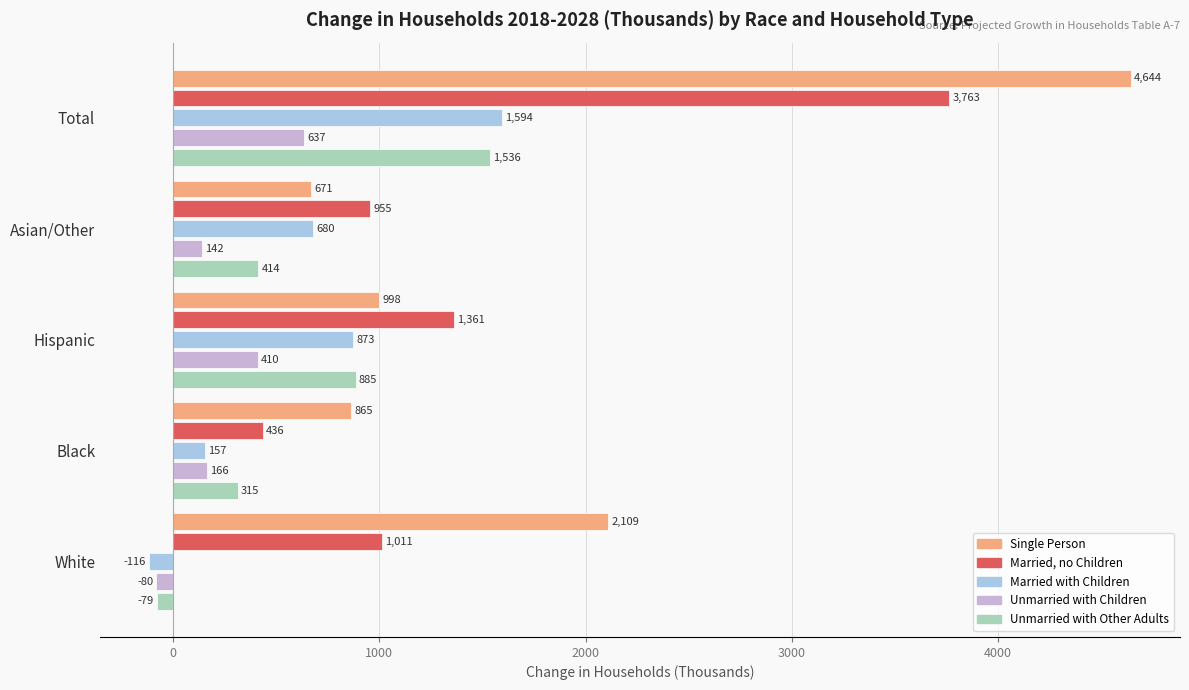

Which series changed the most between Hispanic and Total?

Single Person